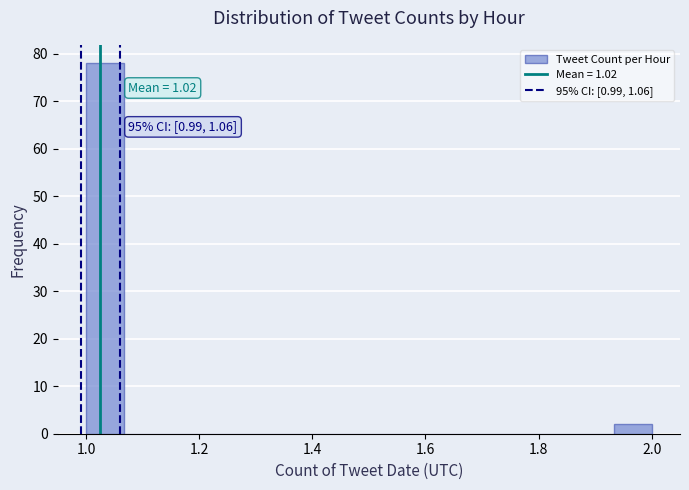

Around what value on the x-axis is the tallest bar? Give the approximate position of its centre, as read against the axis.

1.04